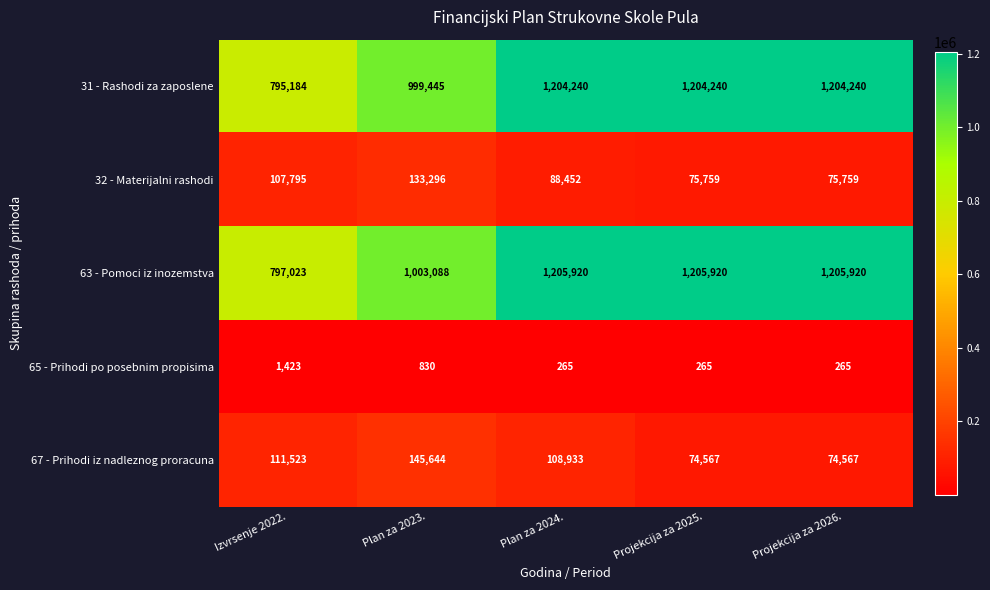

How many distinct data groups are displayed?

5